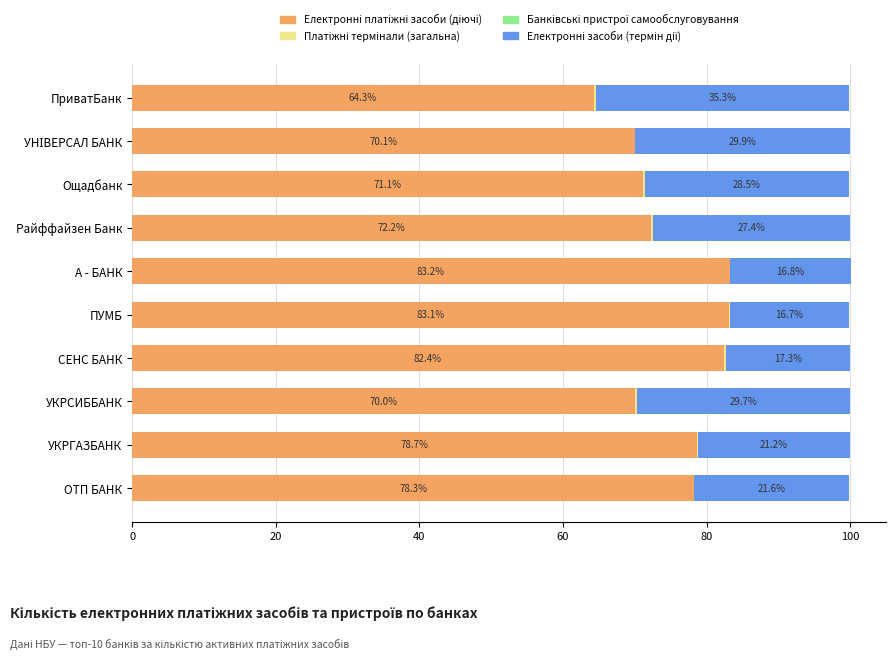

What is the total value across all series at Ощадбанк?

99.9